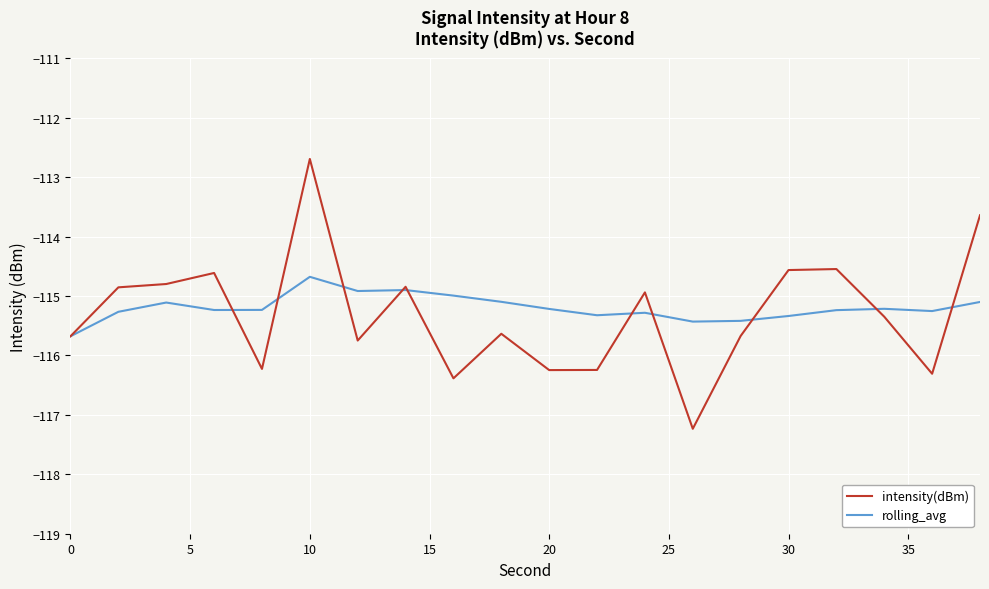

List the series in order of their peak value, highest first.

intensity(dBm), rolling_avg